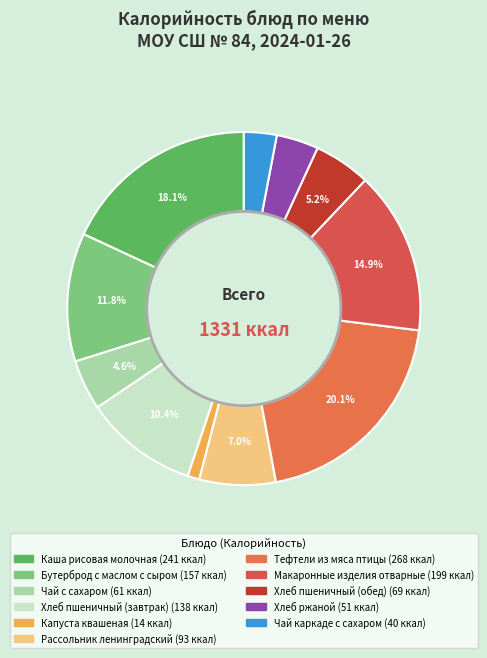

Which category has the smallest portion of the pie?

Капуста квашеная